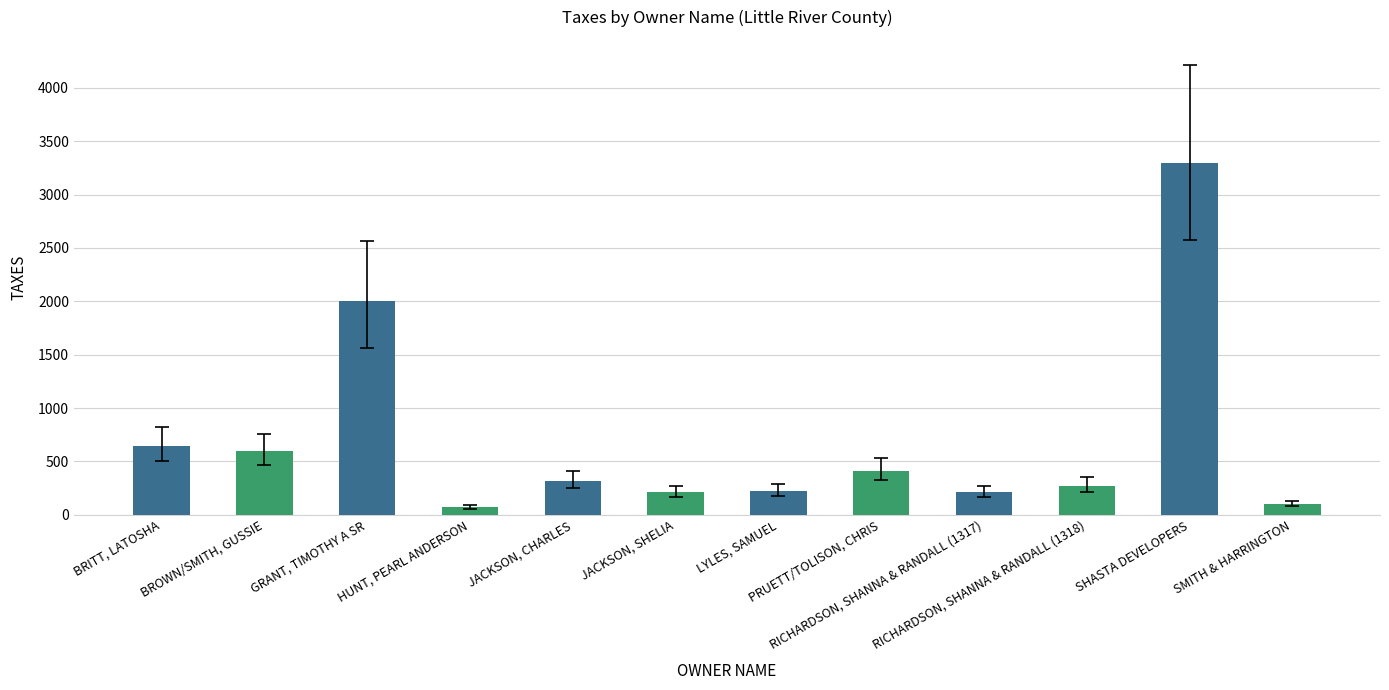

Approximately how many times larger is the value at RICHARDSON, SHANNA & RANDALL (1317) compared to LYLES, SAMUEL?

1.0